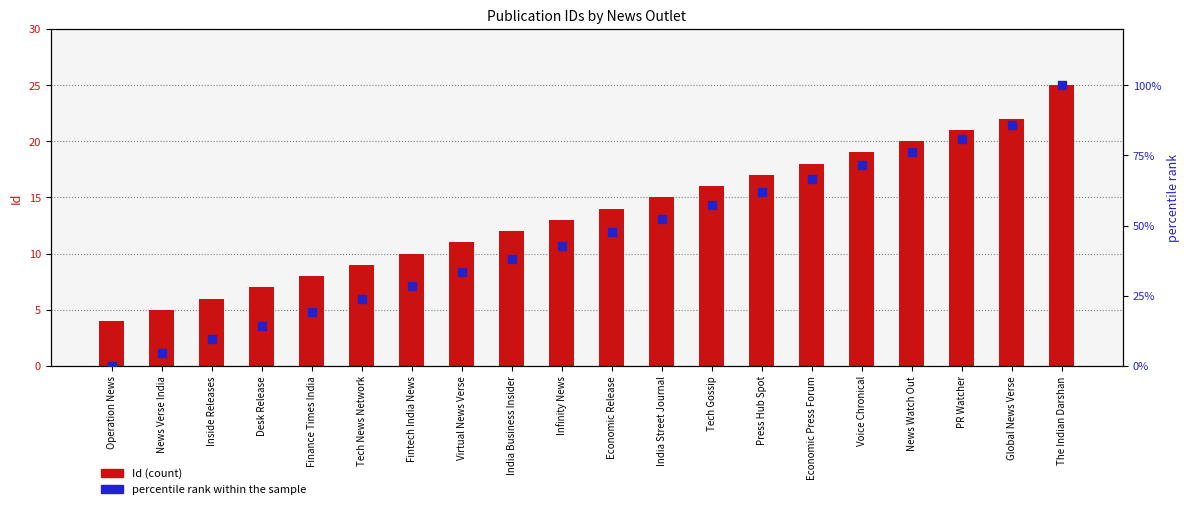

Which series has the largest Y range (max minus min)?

percentile rank within the sample